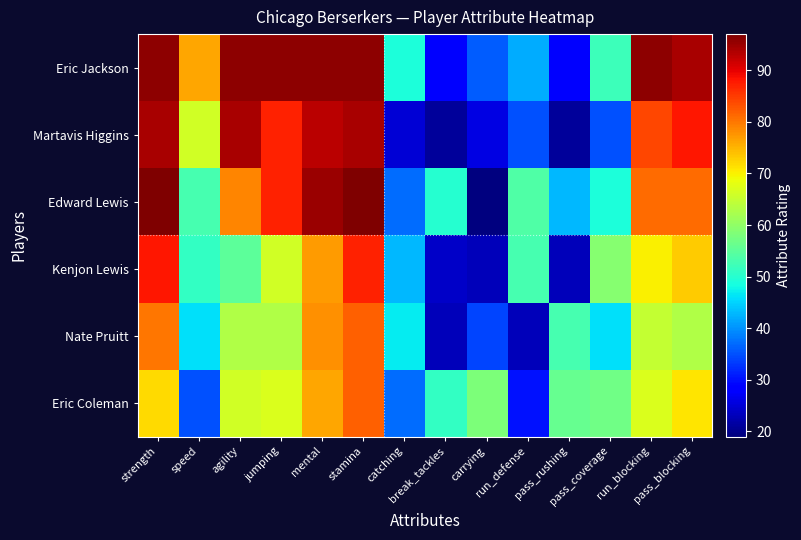

Rank the series by their maximum value, from highest to lowest.

Edward Lewis, Eric Jackson, Martavis Higgins, Kenjon Lewis, Nate Pruitt, Eric Coleman